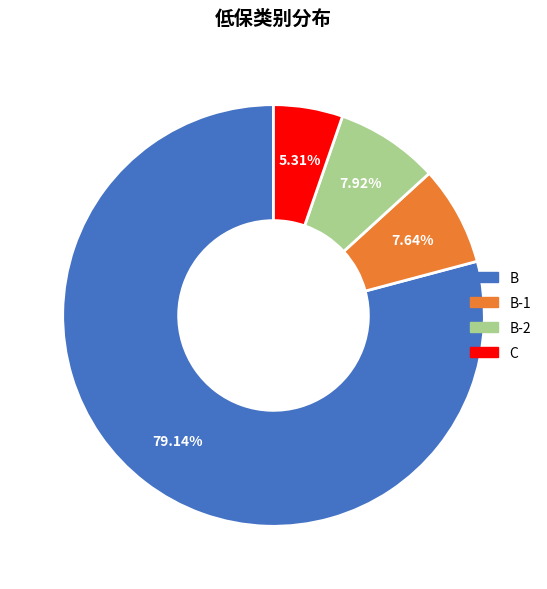

Does any single category account for the majority?

Yes